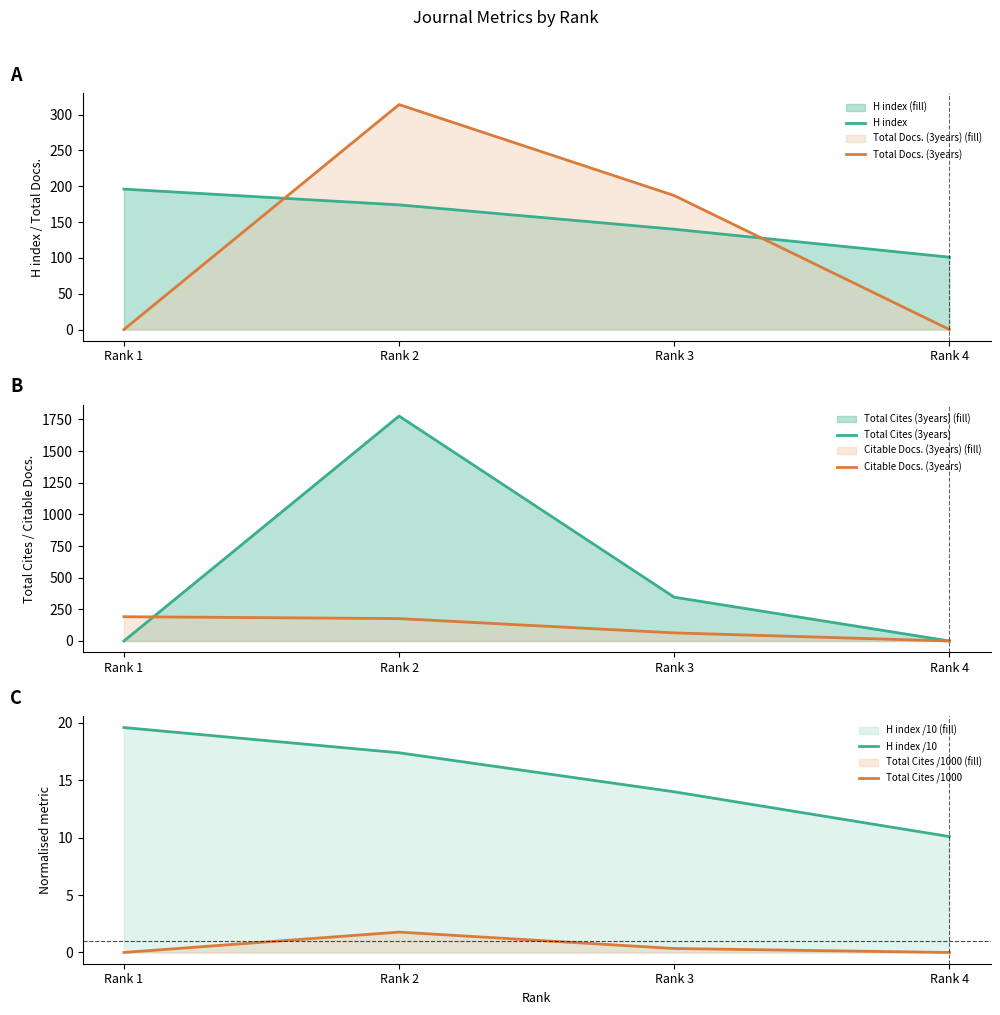

True or false: H index /10 has more than 0 interior local peaks.

False